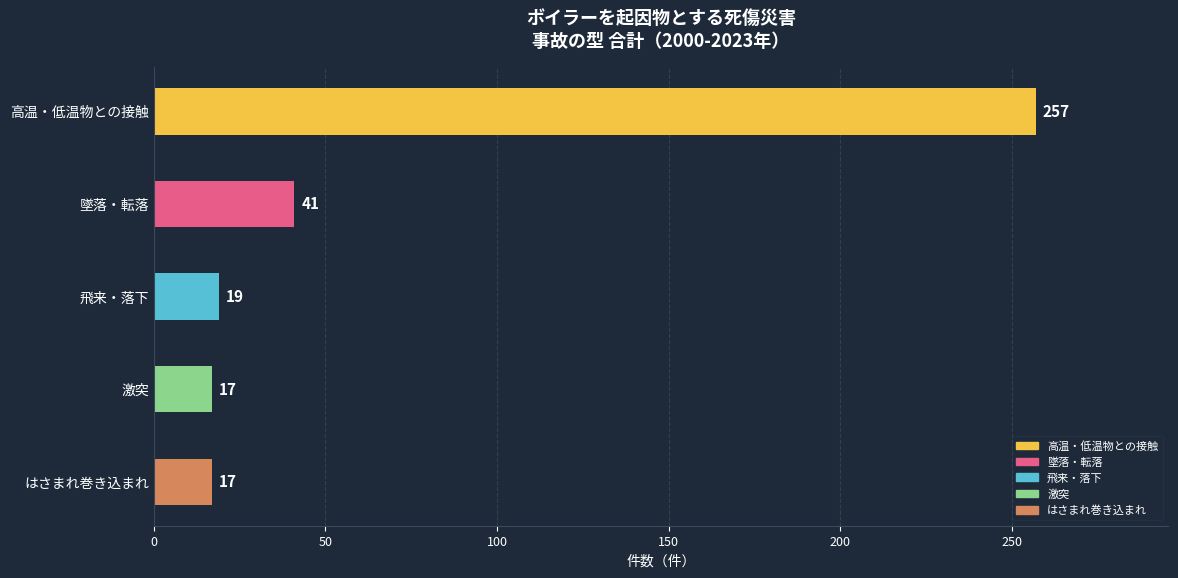

True or false: the data shows 19 at 飛来・落下.

True